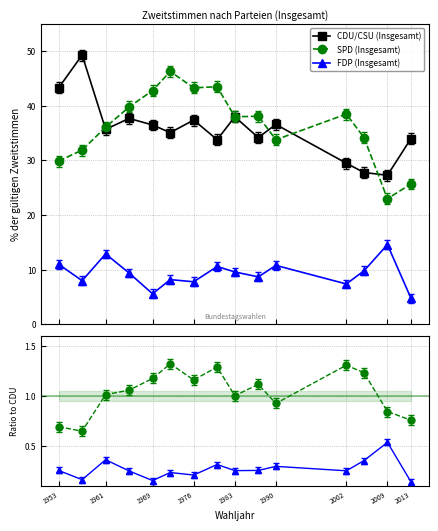

How many interior local valleys does the CDU/CSU (Insgesamt) series have?

5